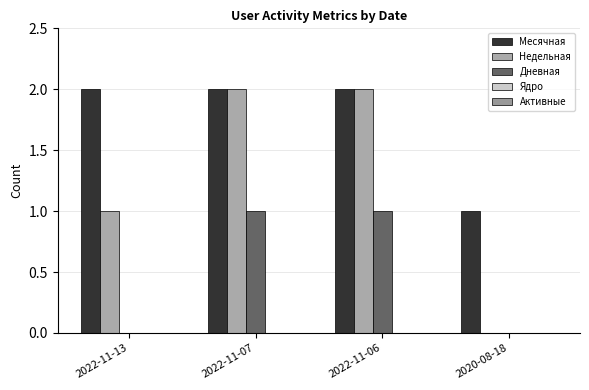

Reading left to right, what are all the values shown in this chart?

Месячная: 2	2	2	1
Недельная: 1	2	2	0
Дневная: 0	1	1	0
Ядро: 0	0	0	0
Активные: 0	0	0	0